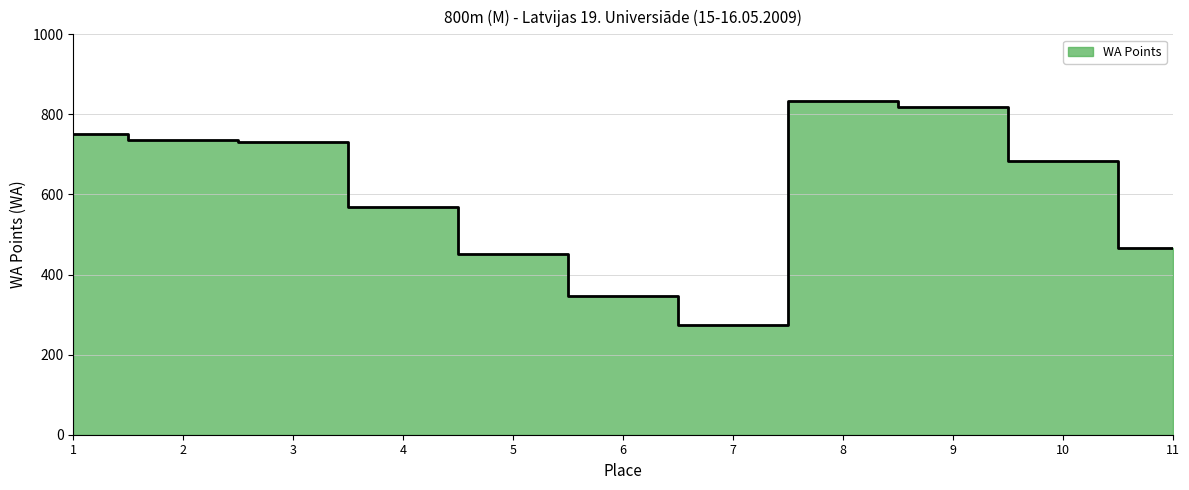

True or false: the data shows 270 at 2.

False